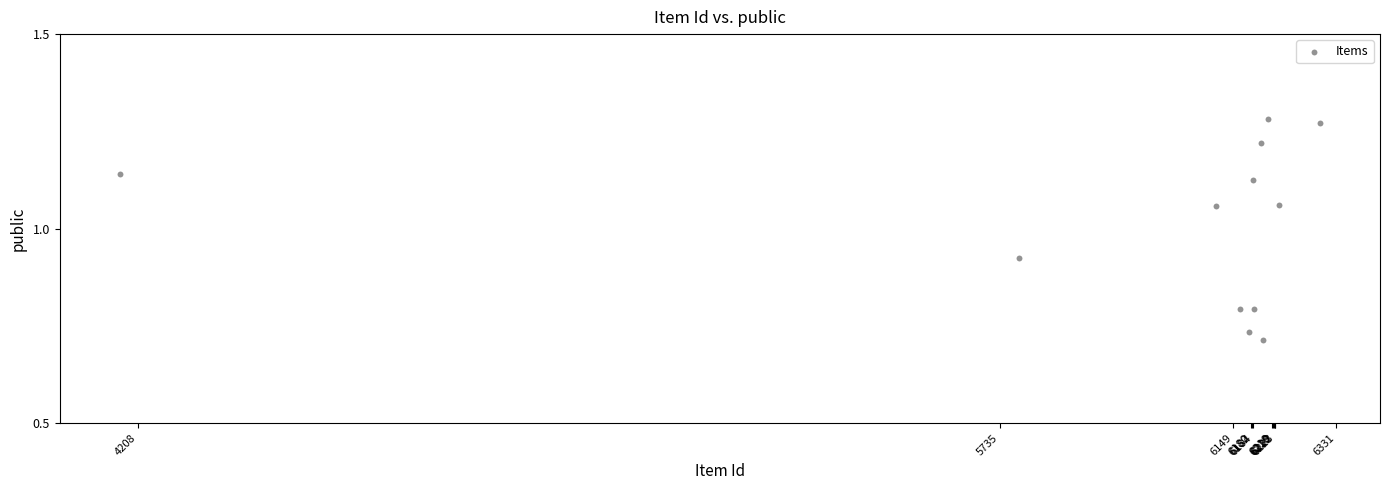

What is the range of X values (max minus min)?

2126.1